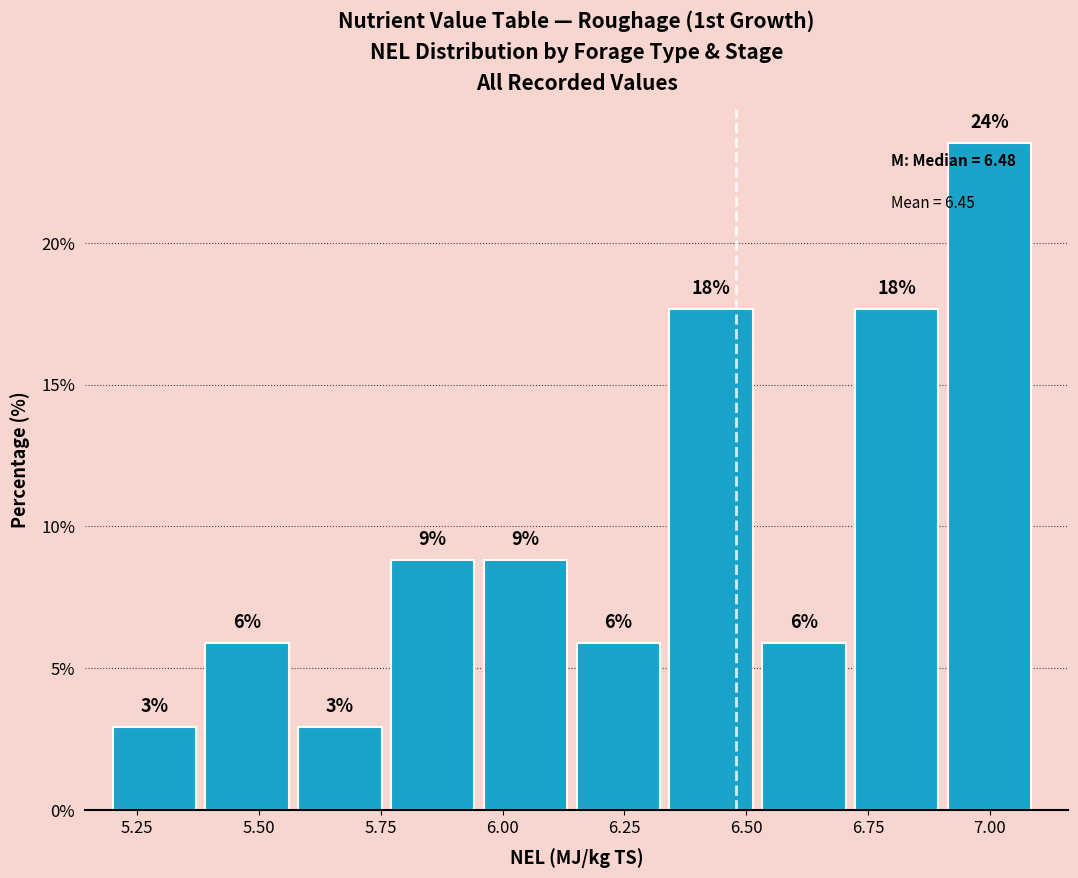

Around what value on the x-axis is the tallest bar? Give the approximate position of its centre, as read against the axis.

7.00